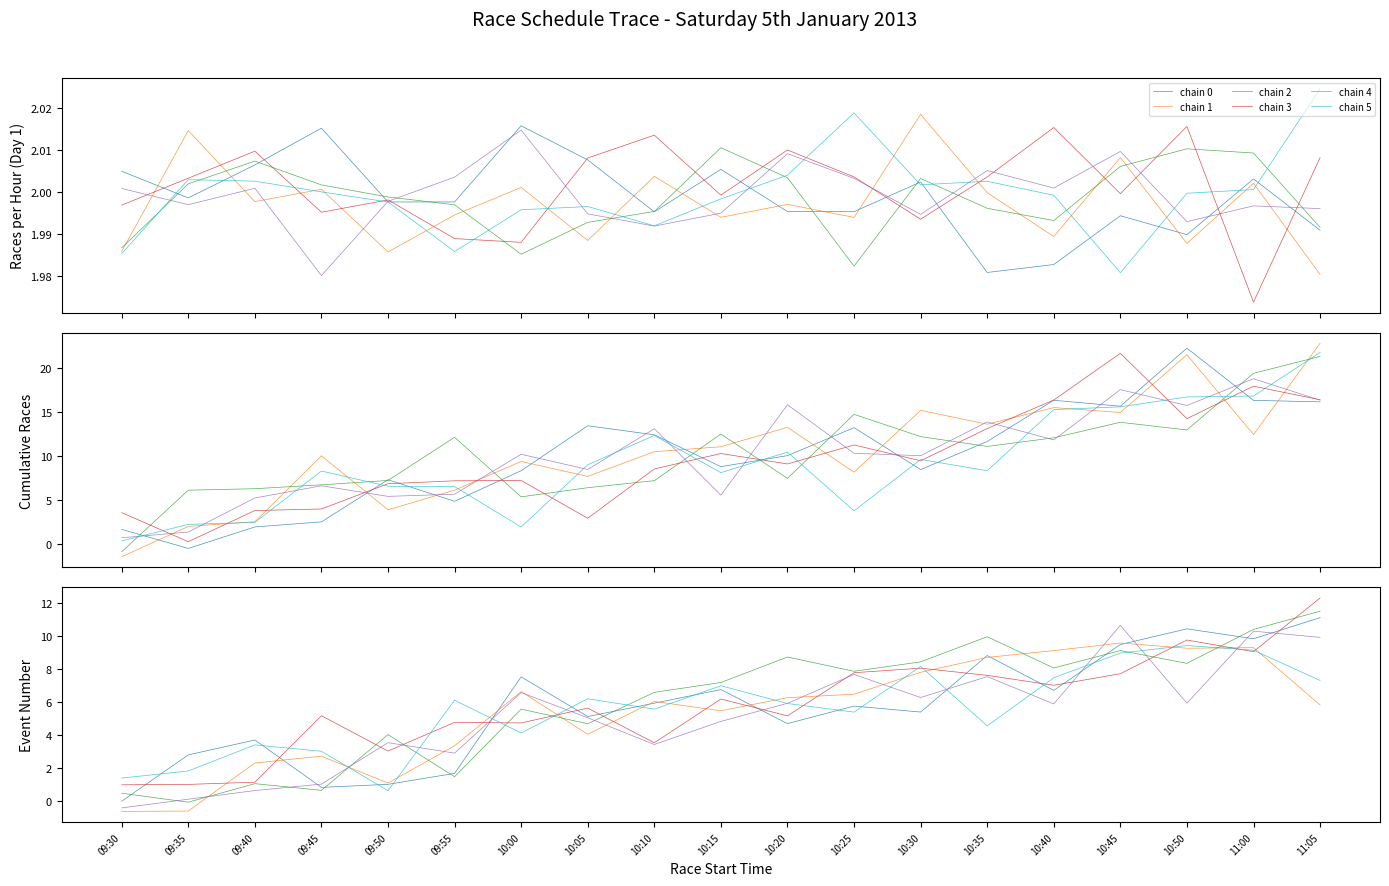

What are all the series names shown in the legend?

chain 0, chain 1, chain 2, chain 3, chain 4, chain 5